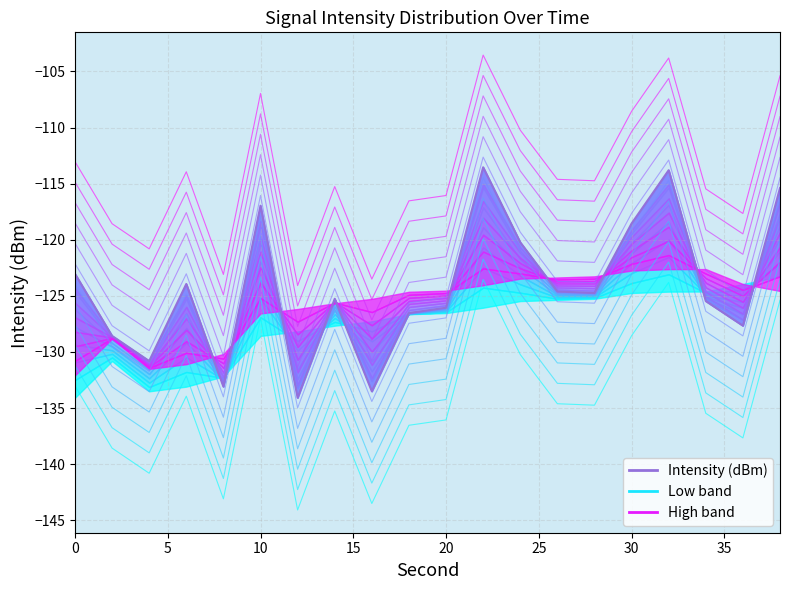

True or false: Intensity (dBm) and offset -10 intersect in this chart.

False